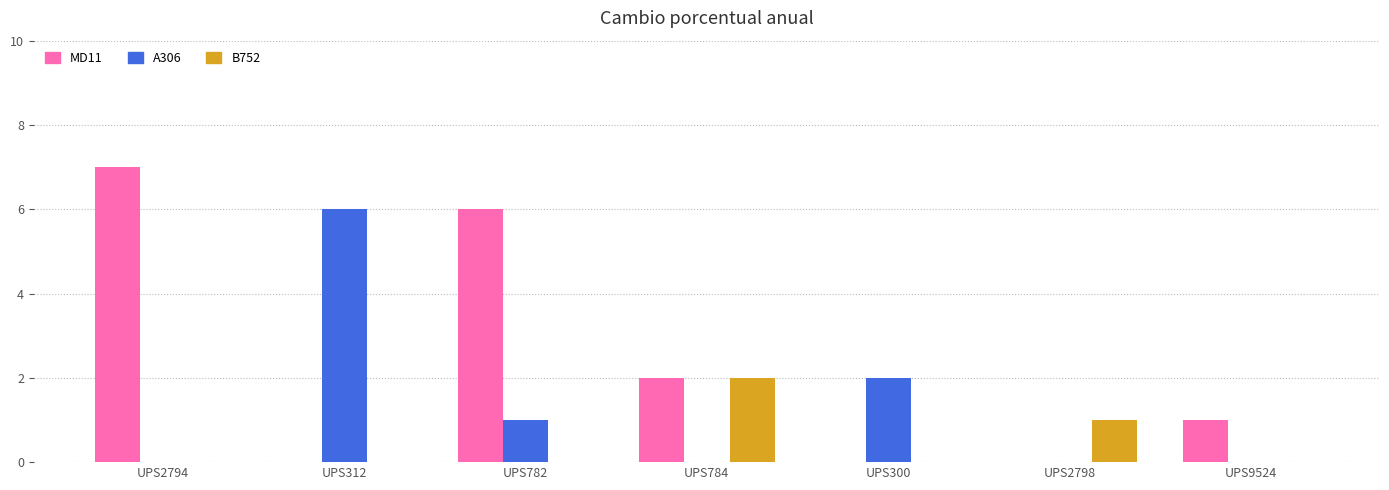

The A306 series shows 0 at UPS2794. True or false?

True